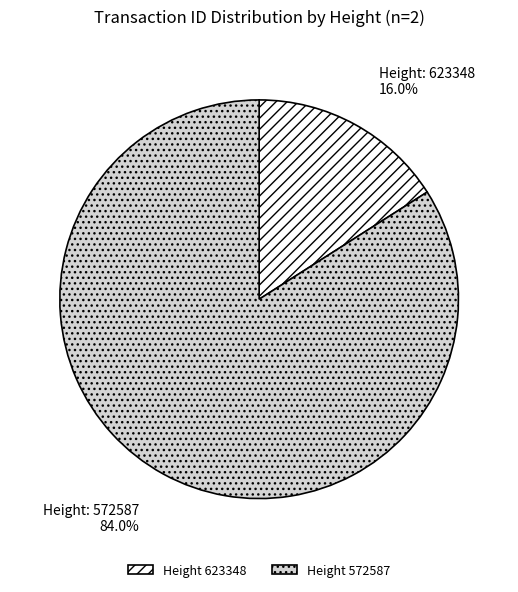

Rank the categories by value from highest to lowest.

Height 572587, Height 623348